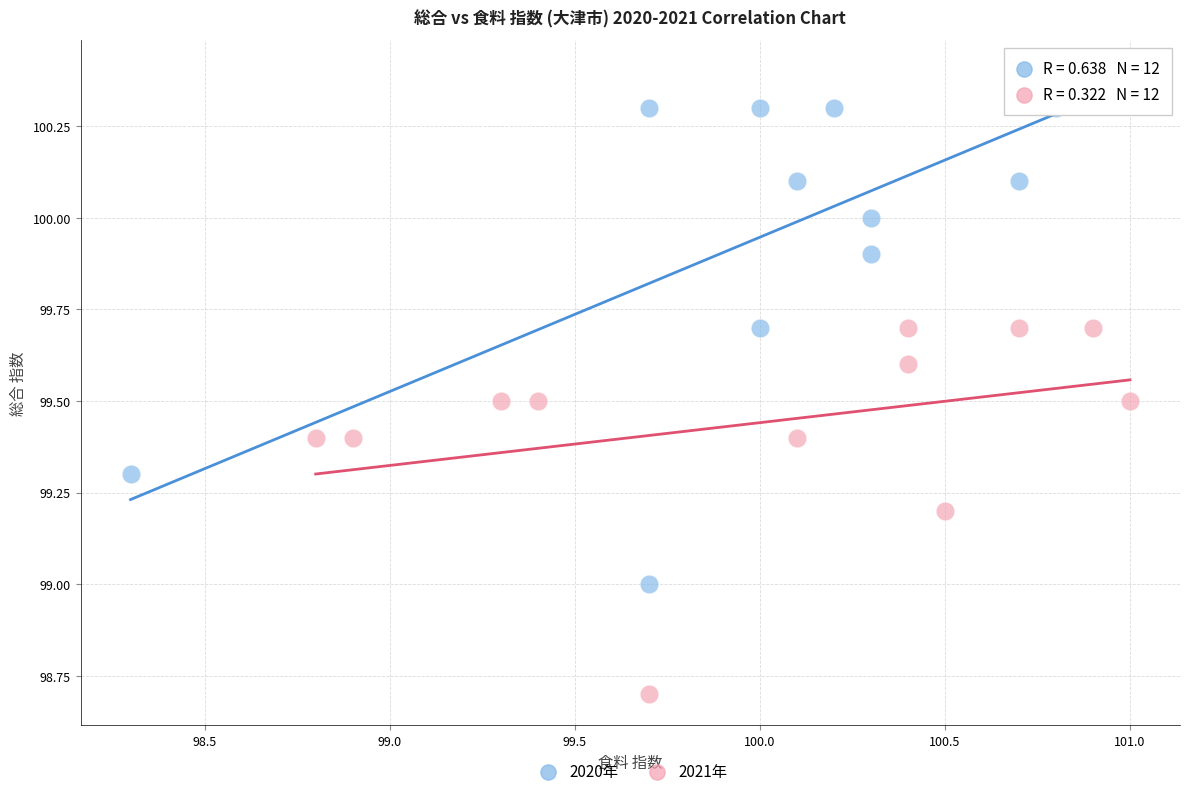

What are all the series names shown in the legend?

2020年, 2021年